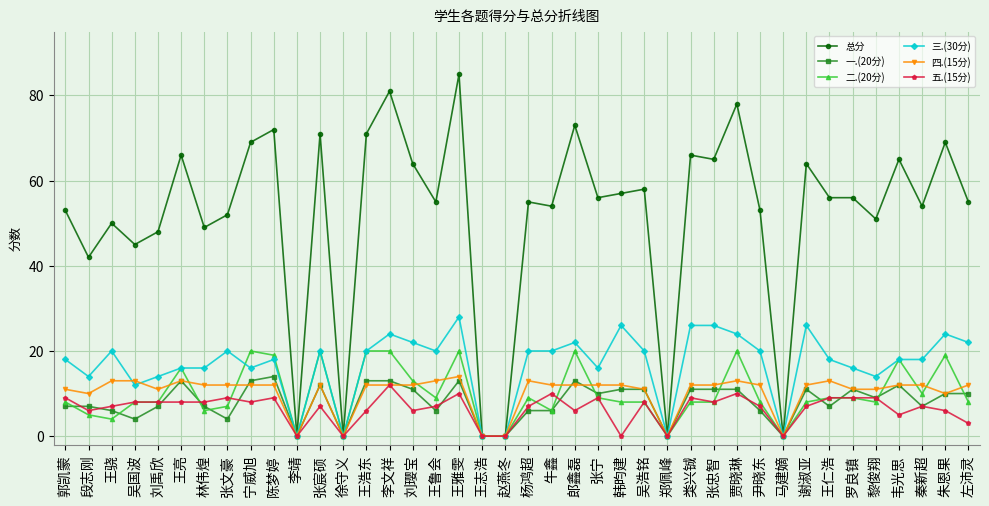

What is the difference between the maximum and minimum values in the 一.(20分) series?

14